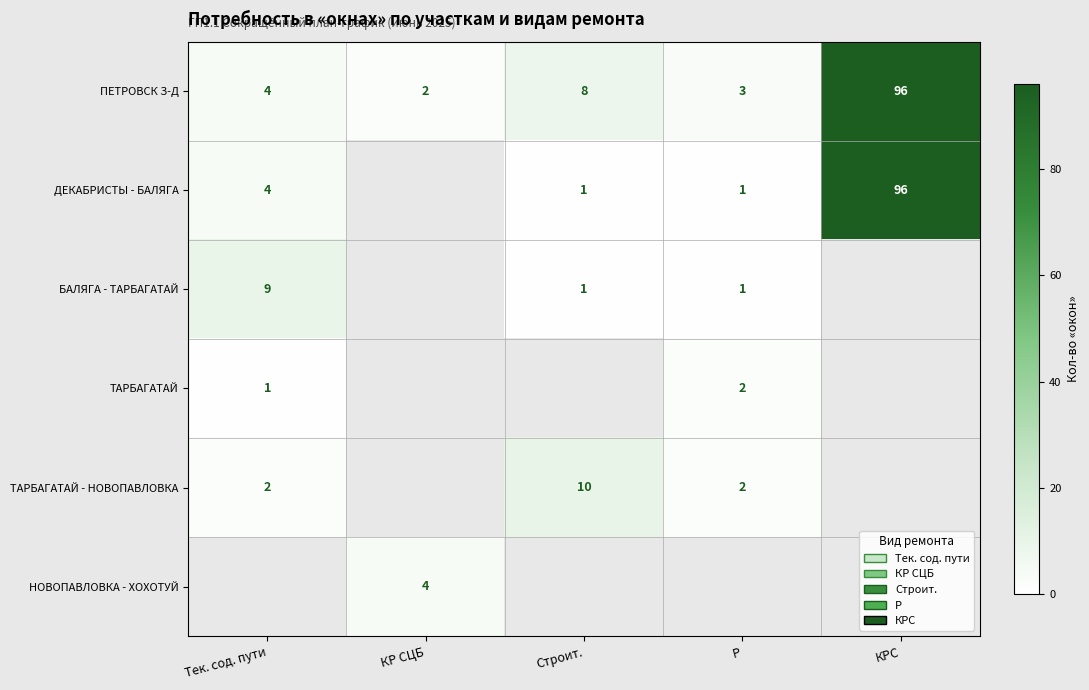

Is it true that ТАРБАГАТАЙ equals 1 at Тек. сод. пути?

True